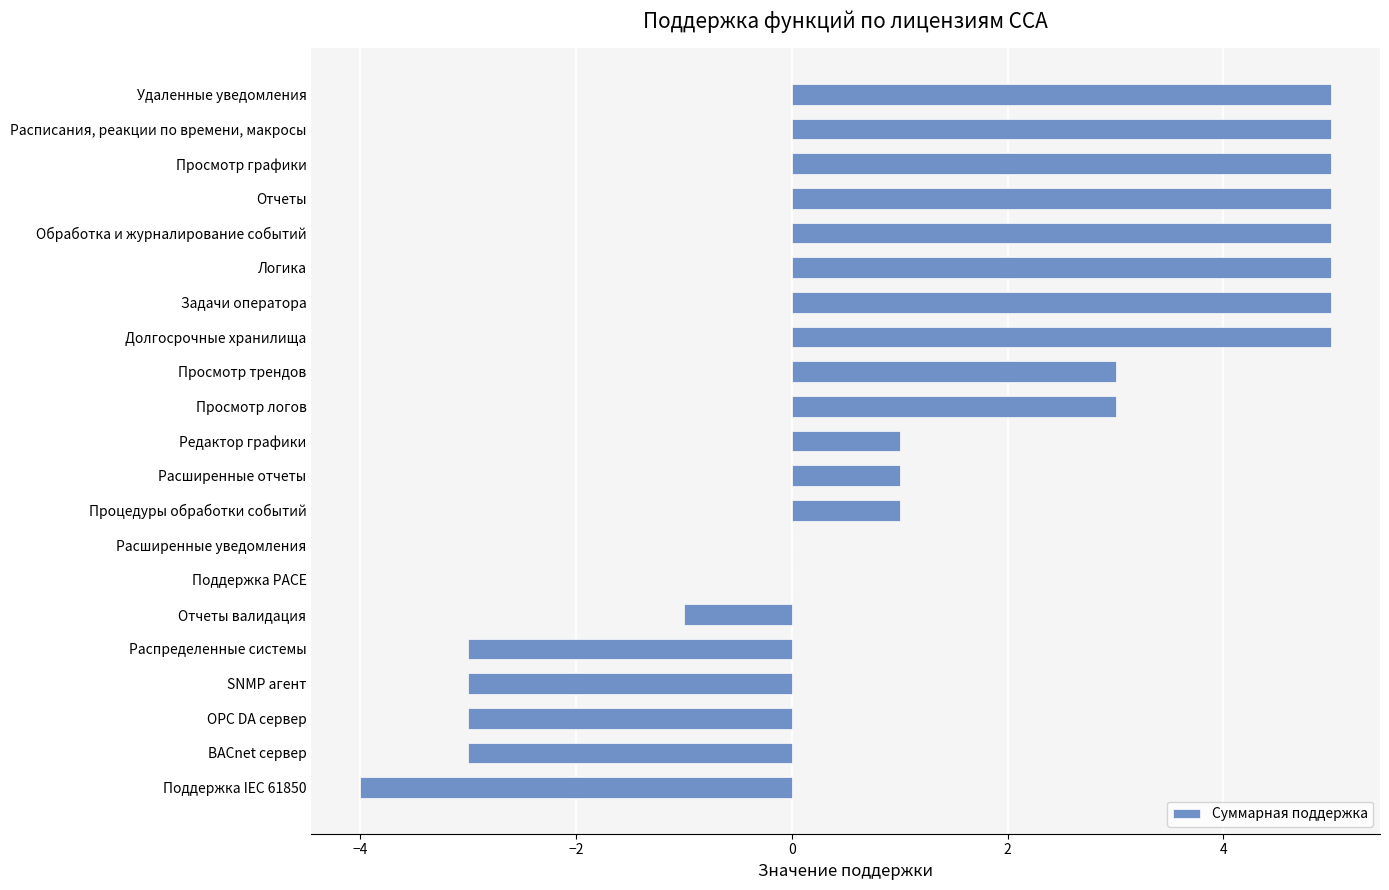

Which has a higher value, Удаленные уведомления or Просмотр трендов?

Удаленные уведомления